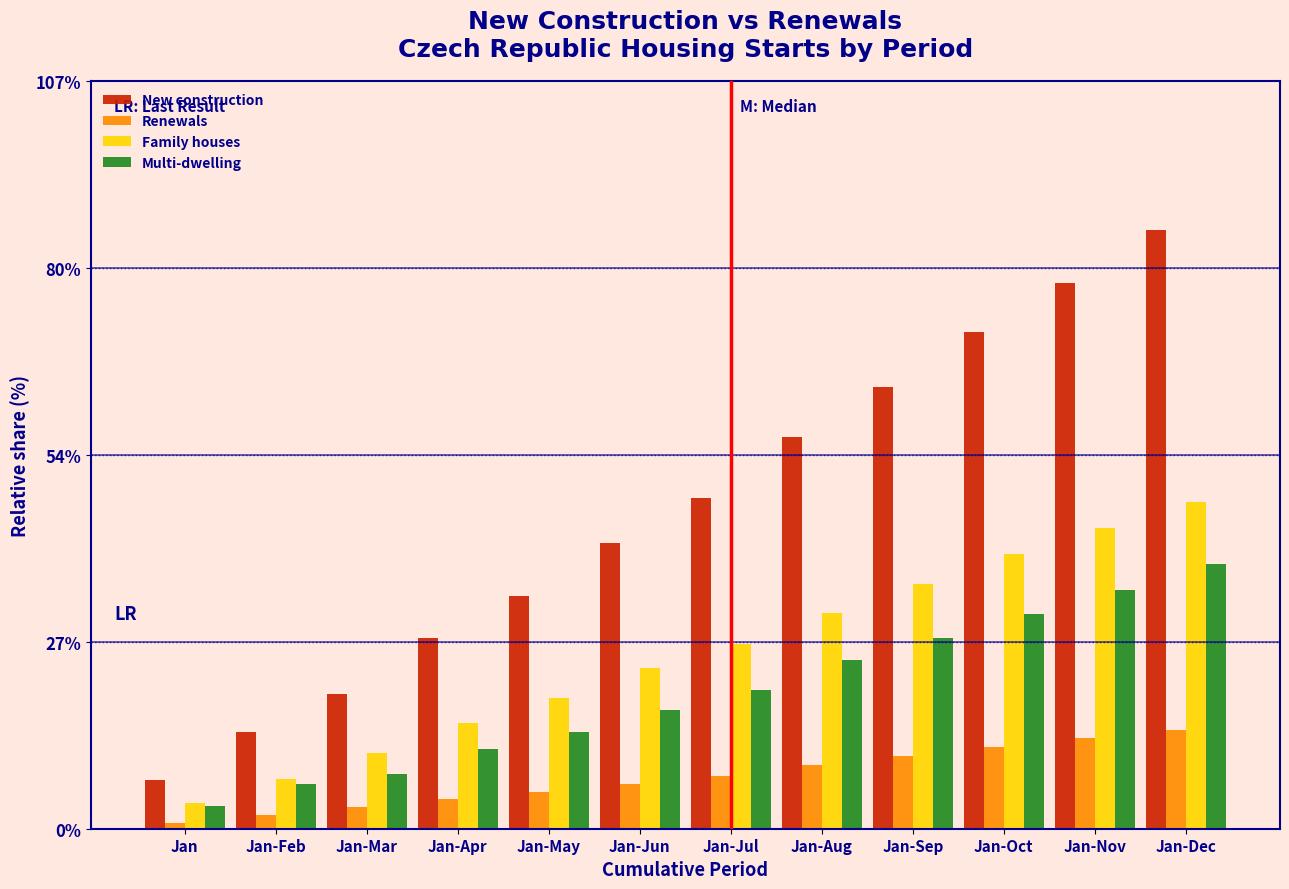

Between Jan and Jan-Jul, which series saw the biggest shift?

New construction